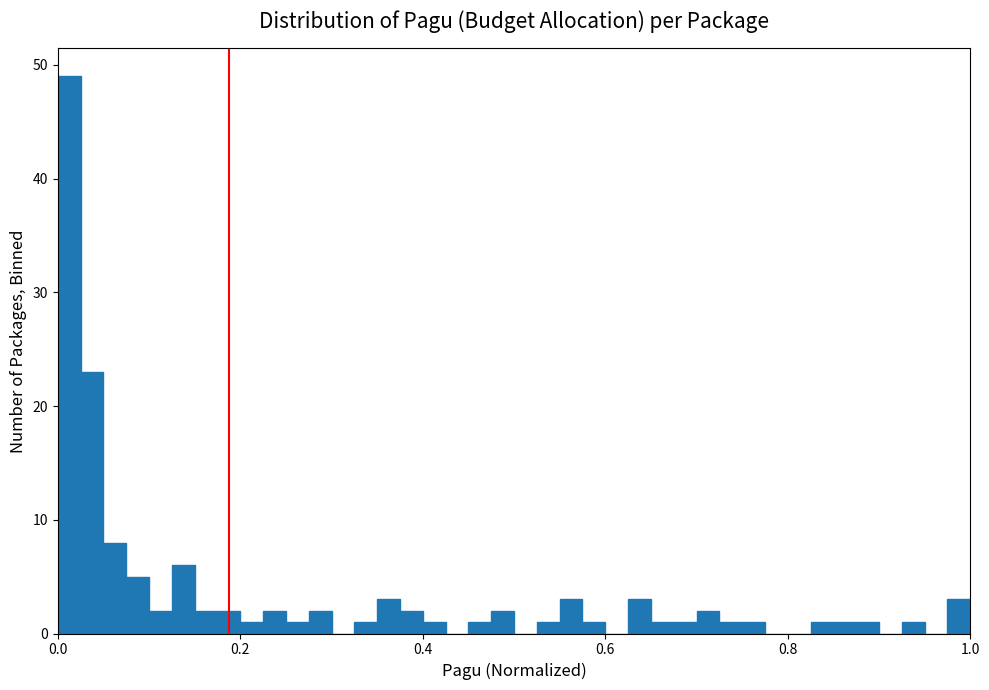

Read against the x-axis, roughly where is the centre of the tallest bar?

0.02